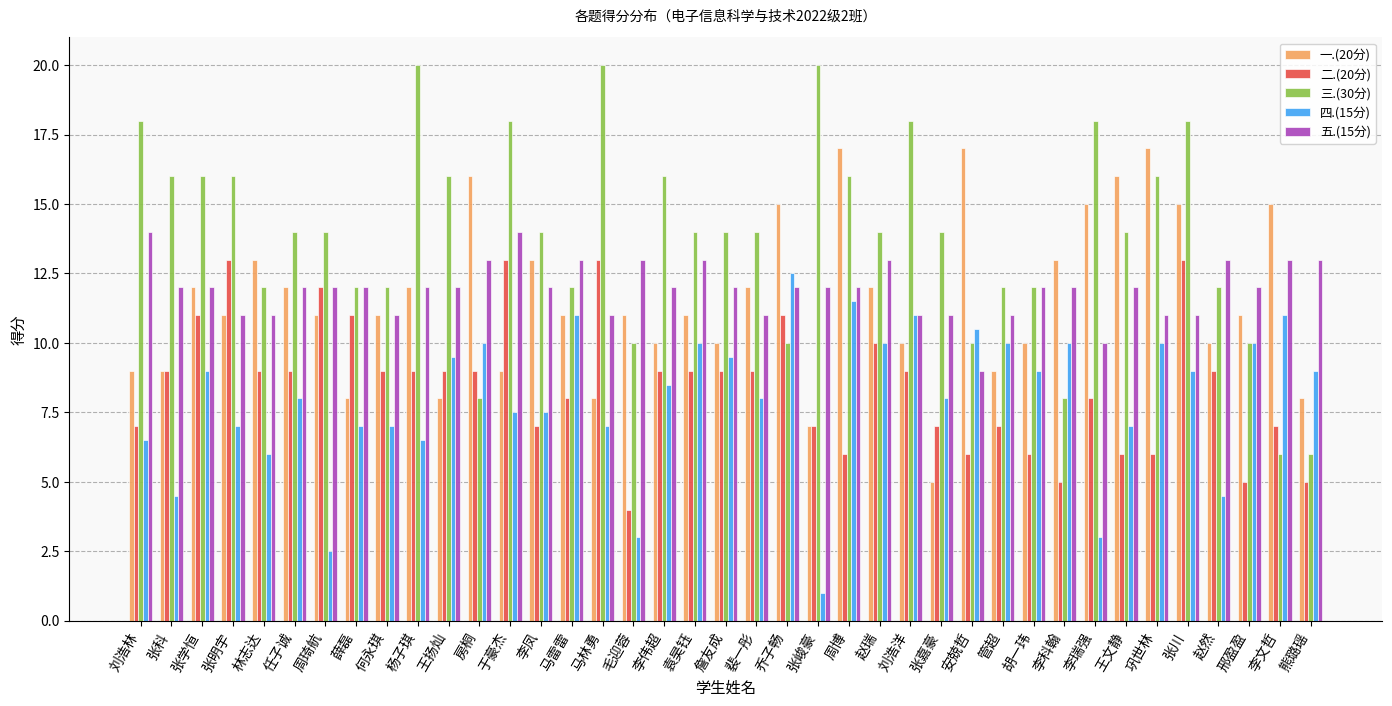

What is the label of the 12th bar from the left?

房桐